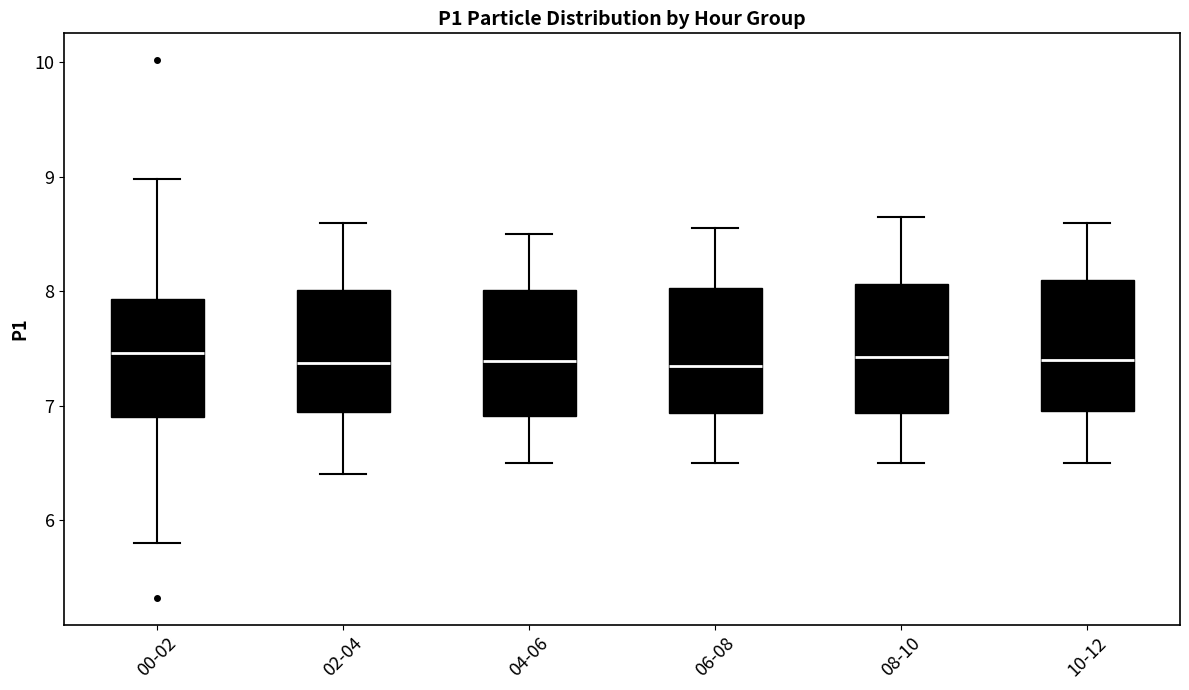

Reading left to right, transcribe this box plot: for each box, give where its median line is, the range the box spans, and where its two whiskers end, as read against the y-axis. The values are not printed on the chart, so give them approximately, as read against the axis.

00-02: median 7.5, box 6.9 to 7.9, whiskers 5.8 to 9.0
02-04: median 7.4, box 6.9 to 8.0, whiskers 6.4 to 8.6
04-06: median 7.4, box 6.9 to 8.0, whiskers 6.5 to 8.5
06-08: median 7.4, box 6.9 to 8.0, whiskers 6.5 to 8.6
08-10: median 7.4, box 6.9 to 8.1, whiskers 6.5 to 8.7
10-12: median 7.4, box 7.0 to 8.1, whiskers 6.5 to 8.6